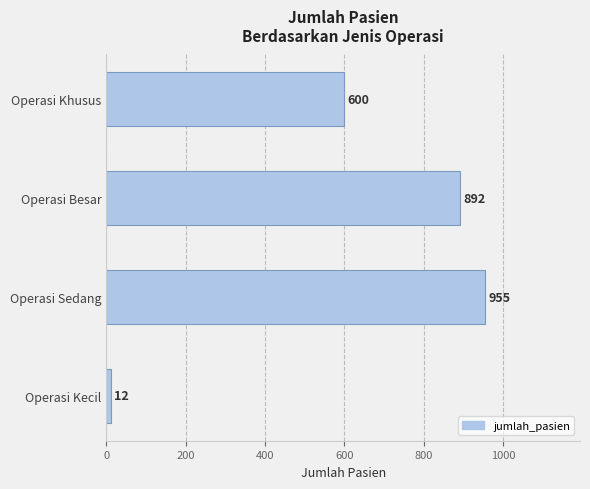

Reading top to bottom, what are all the values shown in this chart?

600	892	955	12